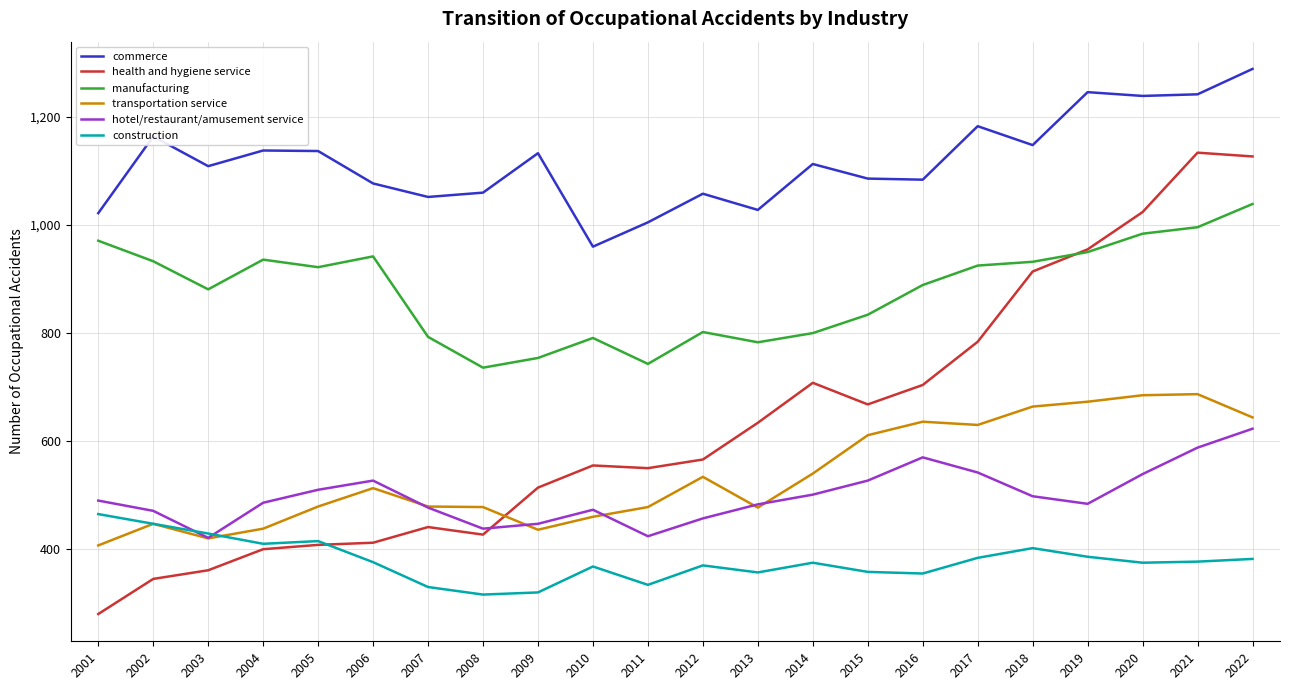

True or false: construction has a value of 614 at 2001.

False